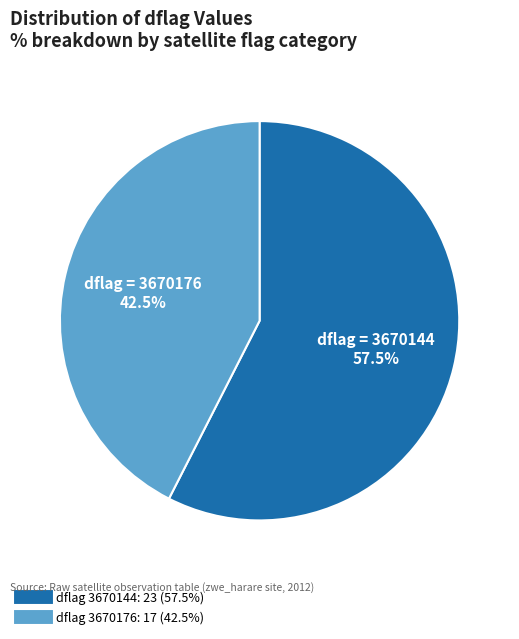

Is there a majority slice in this chart?

Yes